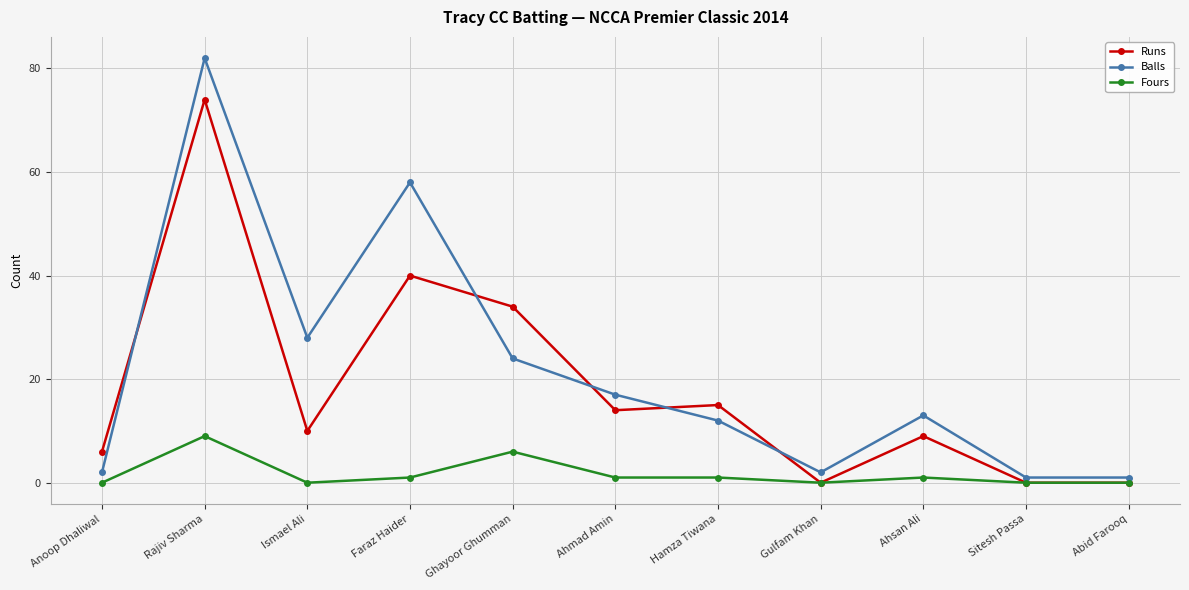

Count the number of categories in the chart.

11